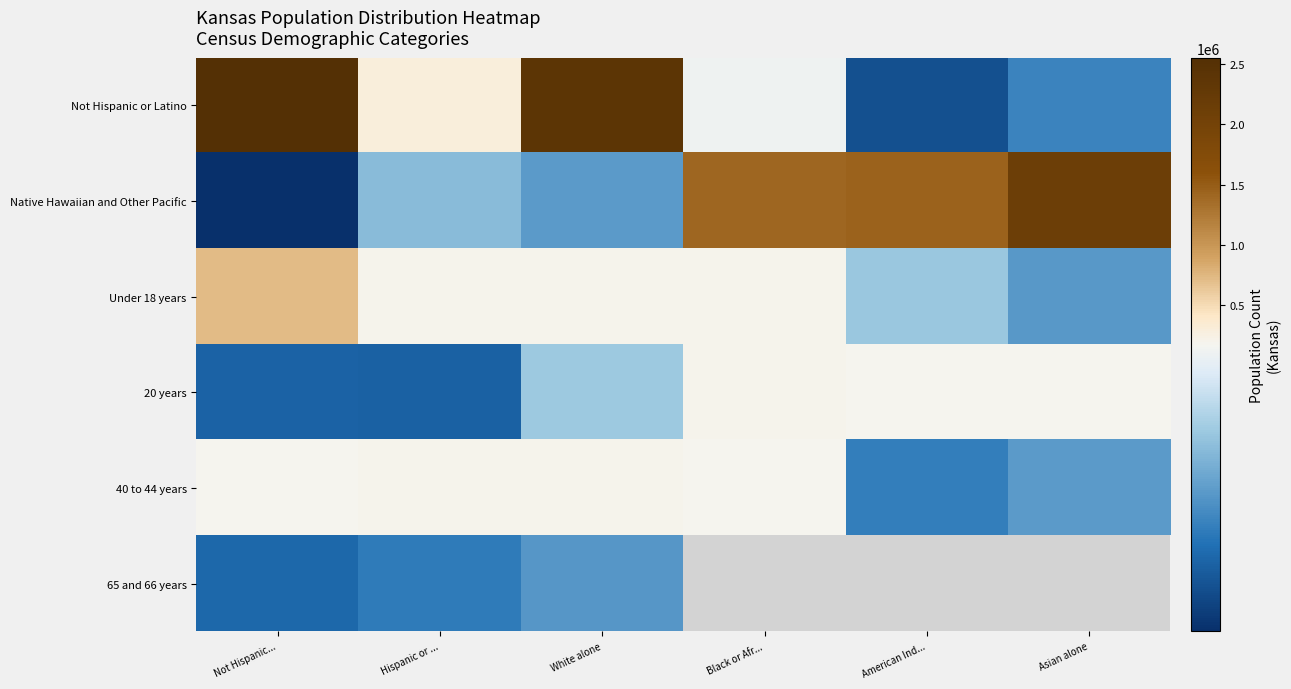

Rank the categories by Under 18 years value from lowest to highest.

Asian alone, American Ind..., Black or Afr..., White alone, Hispanic or ..., Not Hispanic...